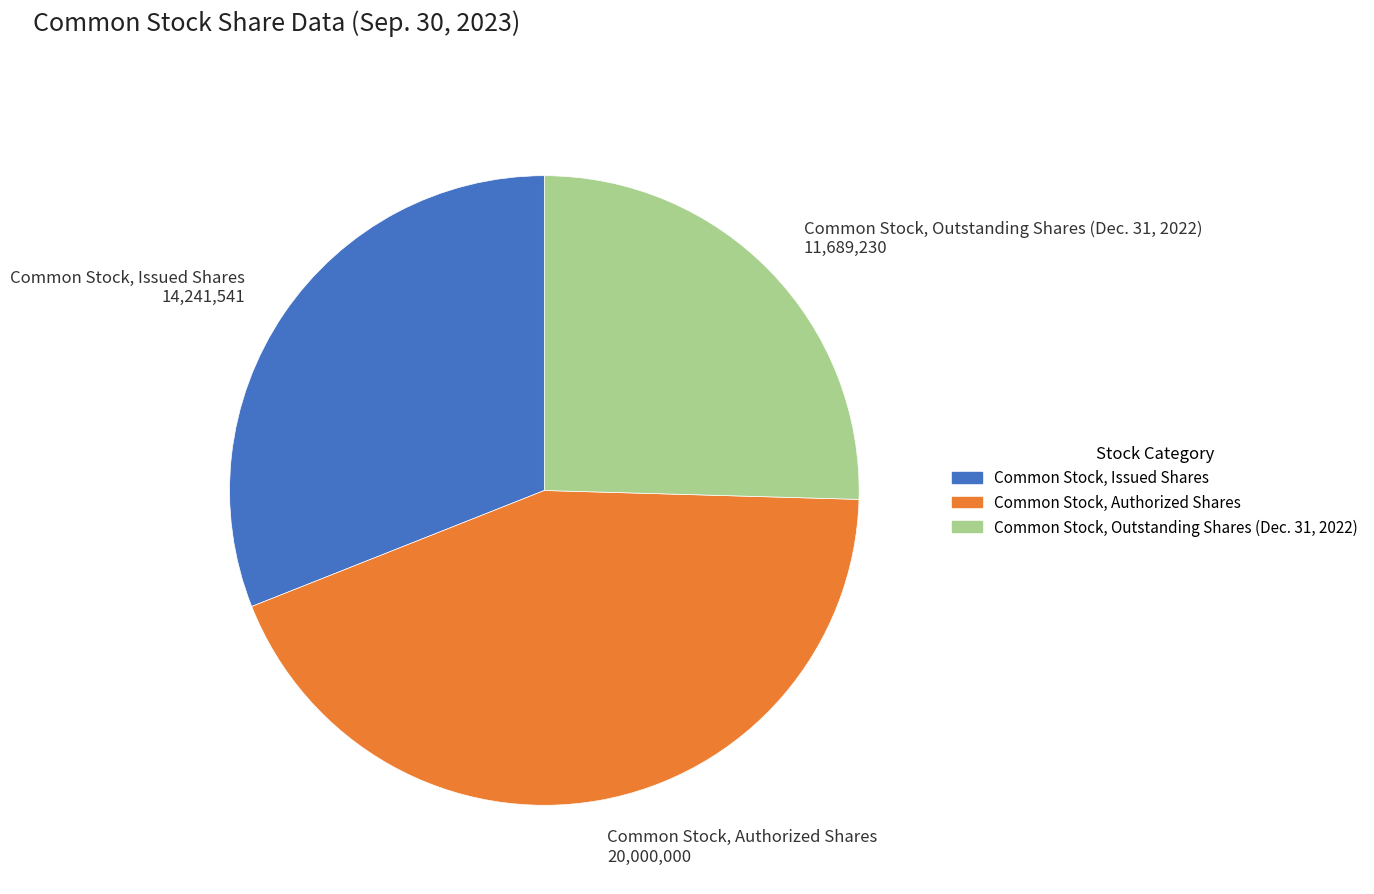

Between Common Stock, Authorized Shares and Common Stock, Outstanding Shares (Dec. 31, 2022), which is larger?

Common Stock, Authorized Shares